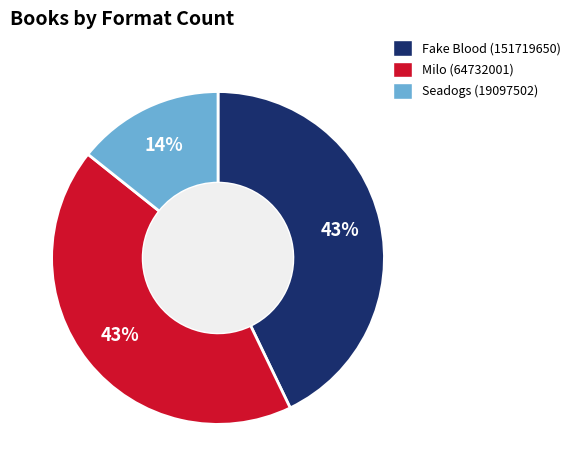

Does any single category account for the majority?

No